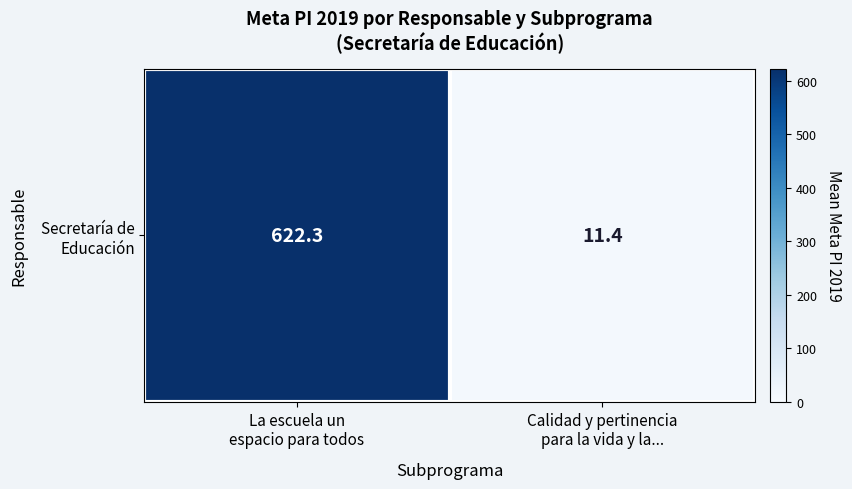

Reading left to right, list all the values displayed in this chart.

La escuela un
espacio para todos=622.3	Calidad y pertinencia
para la vida y la...=11.4